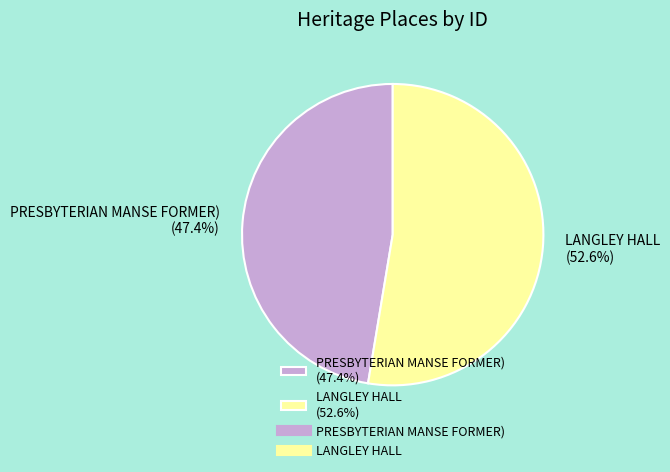

To the nearest percent, what percentage of the pie is LANGLEY HALL?

53%